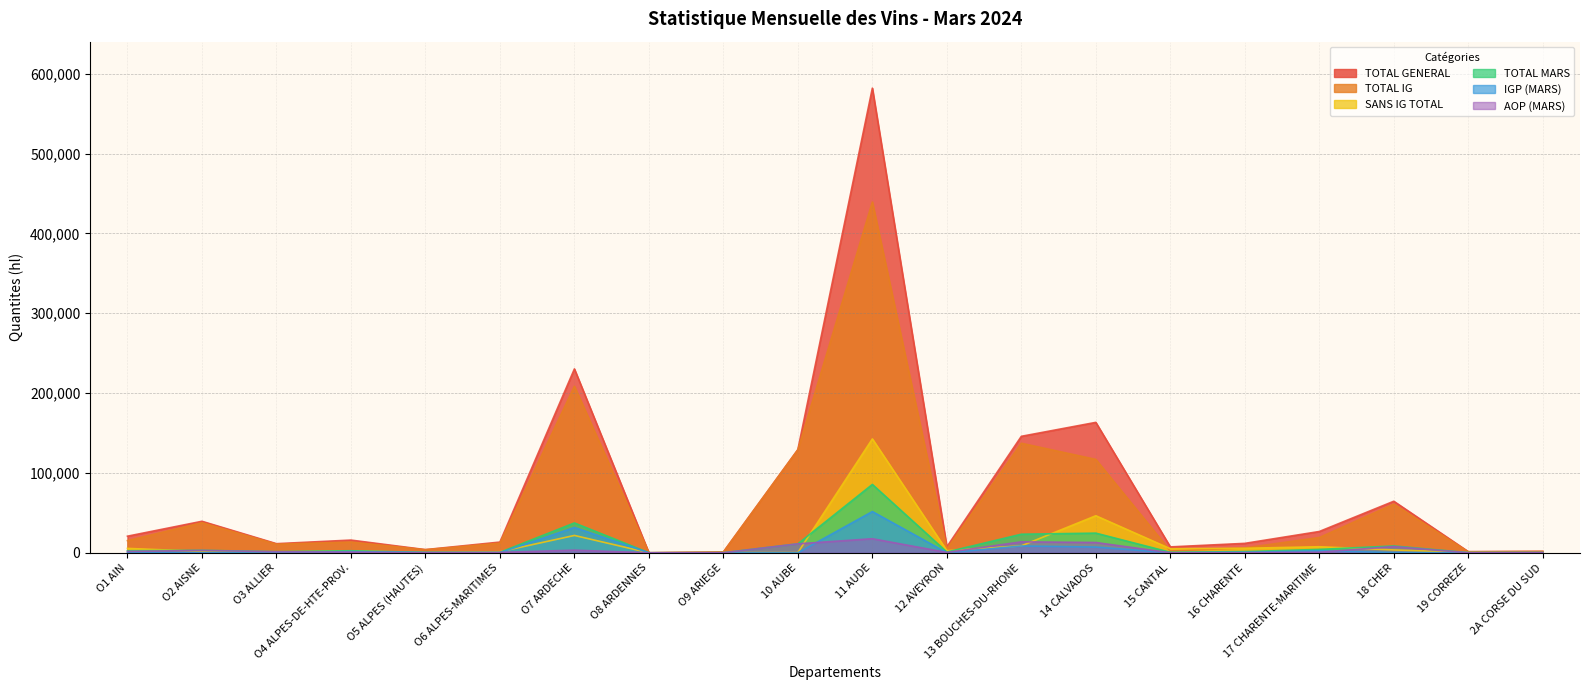

How many lines are shown in the chart?

6